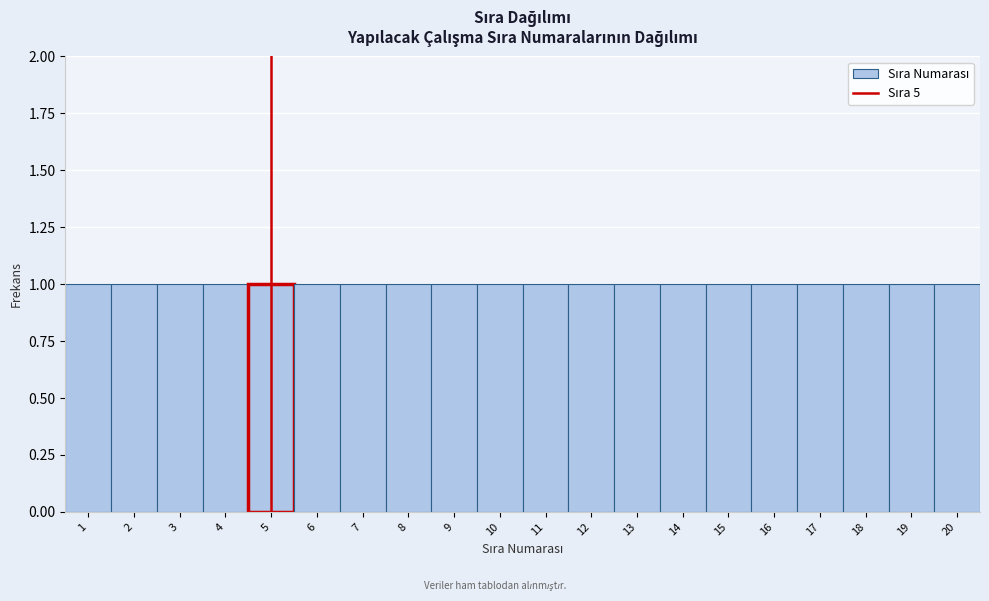

What is the height of the bar covering 8.5 to 9.5 on the x-axis? The values are not printed on the chart, so give them approximately, as read against the axis.

1